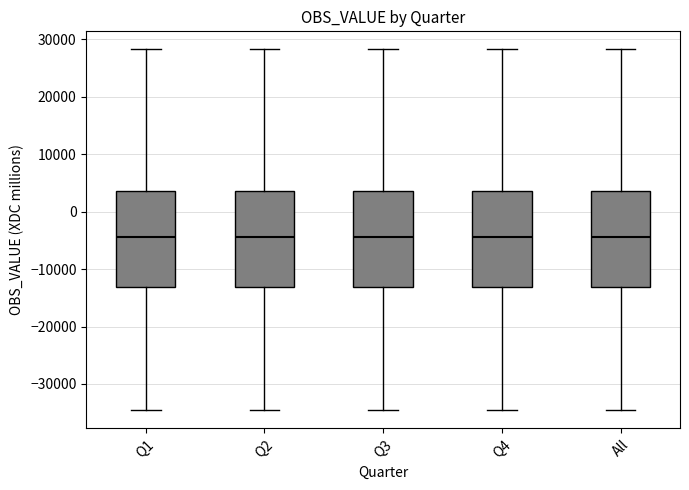

Reading left to right, read every box against the y-axis: the position of its median line, the range the box covers, and the ends of its whiskers. The values are not printed on the chart, so give them approximately, as read against the axis.

Q1: median -4000, box -13000 to 4000, whiskers -35000 to 28000
Q2: median -4000, box -13000 to 4000, whiskers -35000 to 28000
Q3: median -4000, box -13000 to 4000, whiskers -35000 to 28000
Q4: median -4000, box -13000 to 4000, whiskers -35000 to 28000
All: median -4000, box -13000 to 4000, whiskers -35000 to 28000